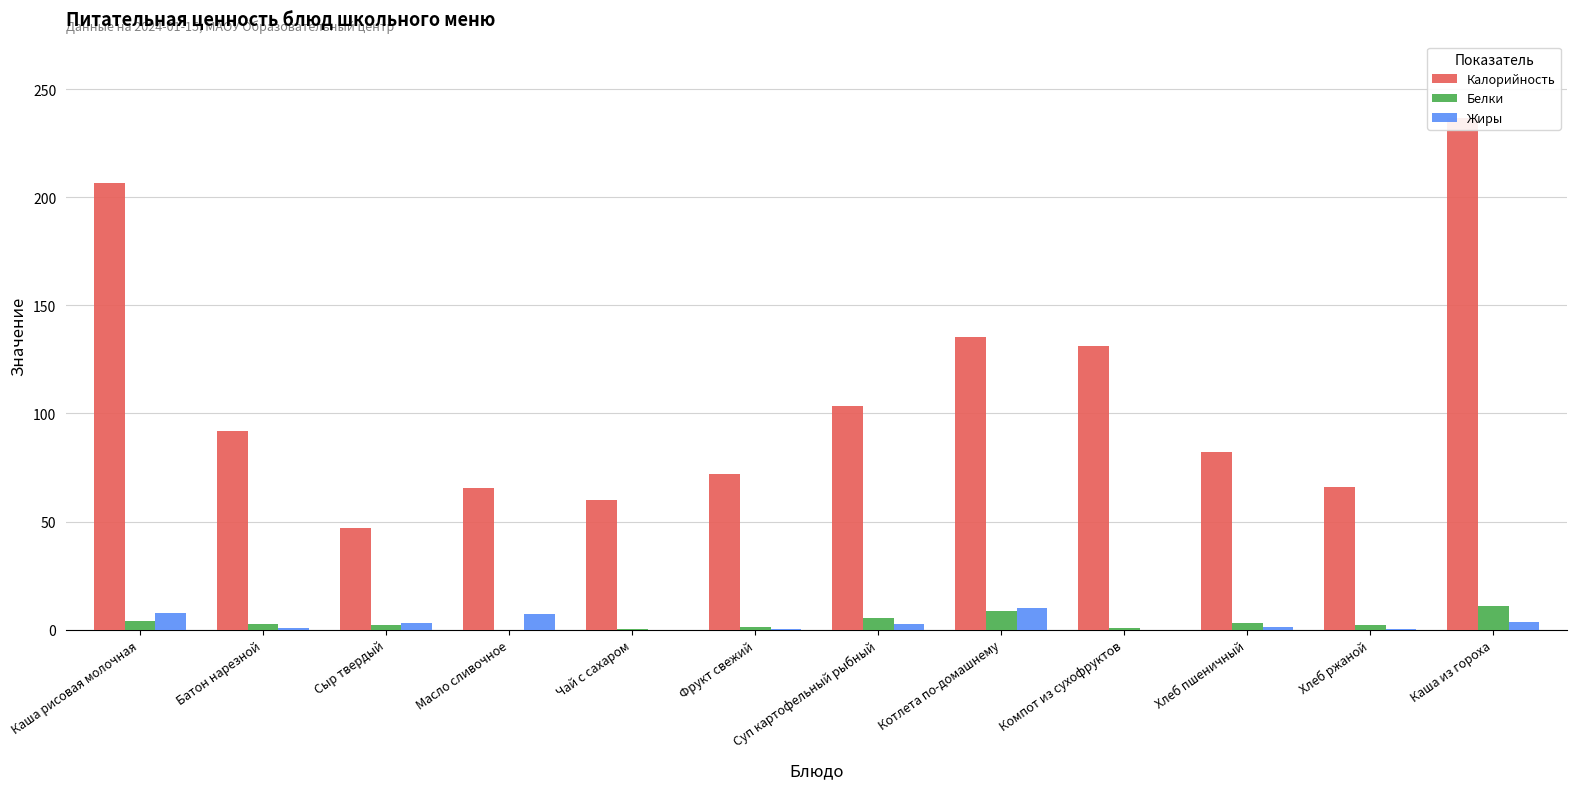

How many bars are there in total?

36